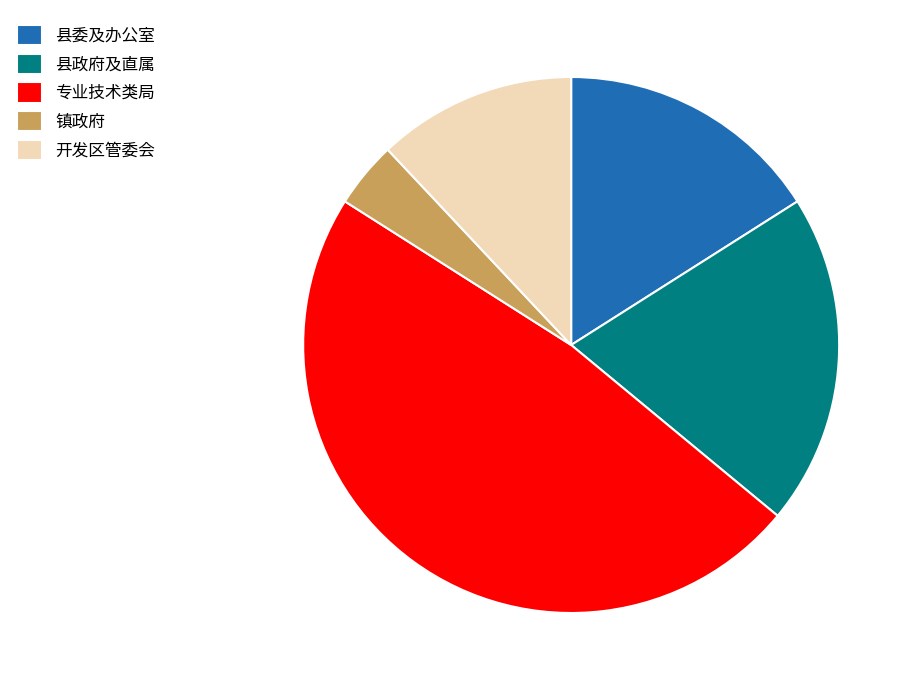

Combined, do 镇政府 and 县政府及直属 account for over 50%?

No